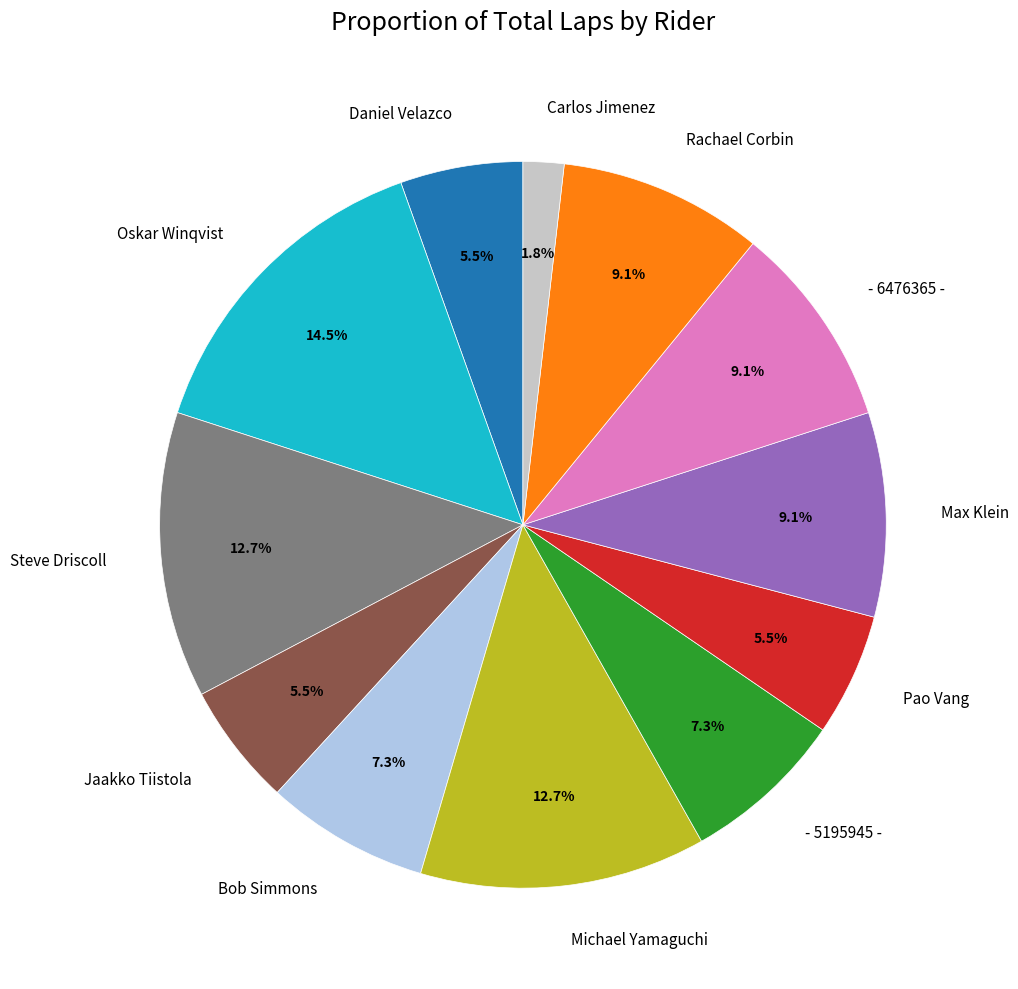

Which has a higher value, Carlos Jimenez or Bob Simmons?

Bob Simmons